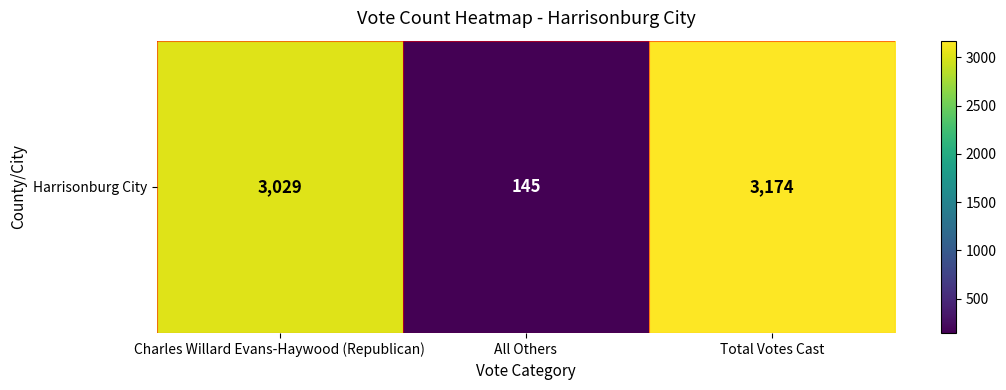

How many values are below 3029?

1